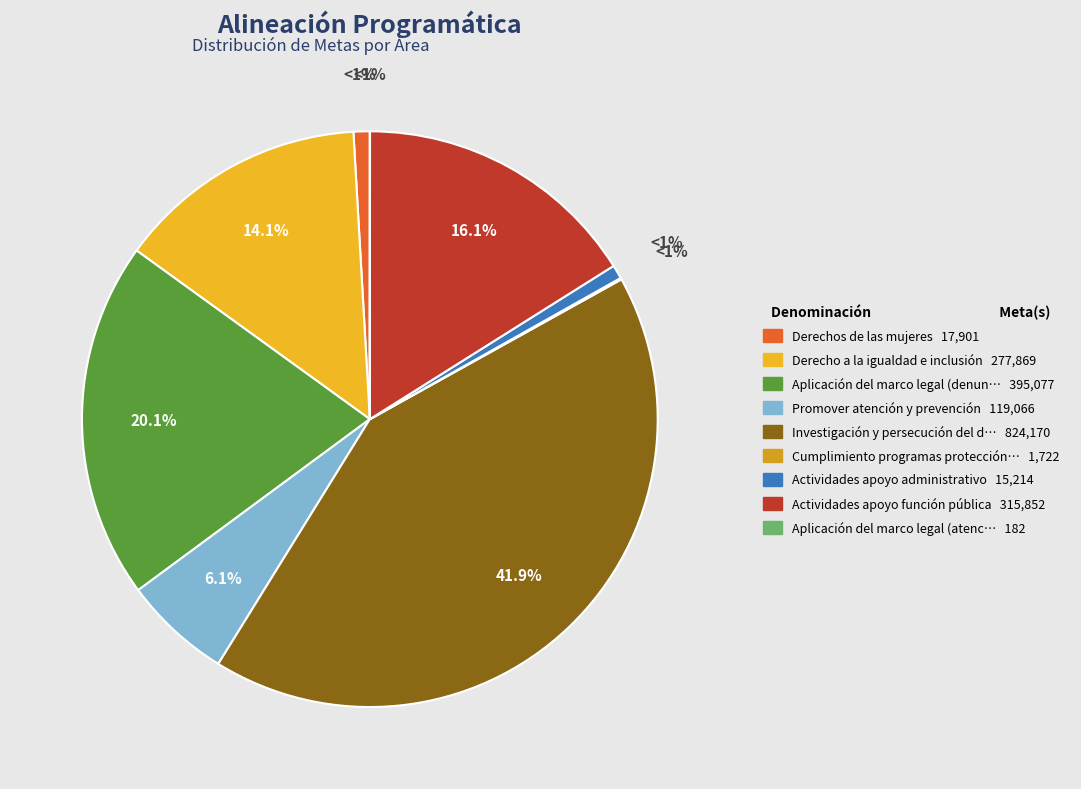

Is Aplicación del marco legal (atención) the majority of the pie?

No